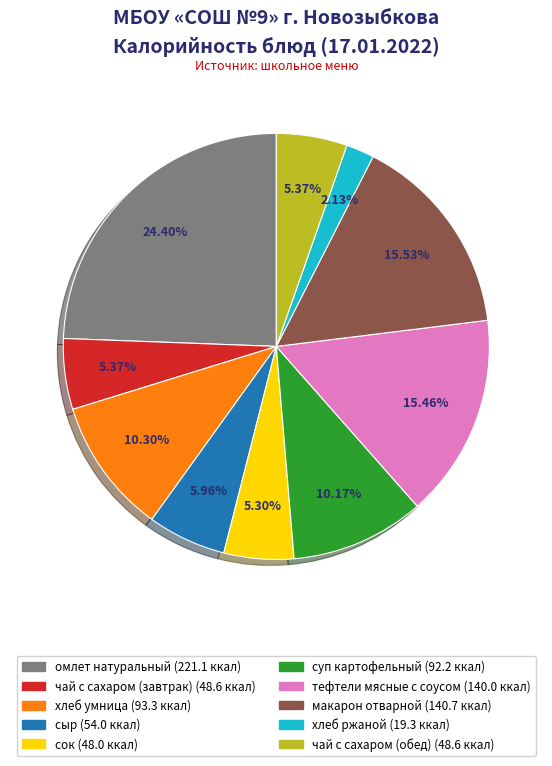

What is the largest slice in the pie chart?

омлет натуральный